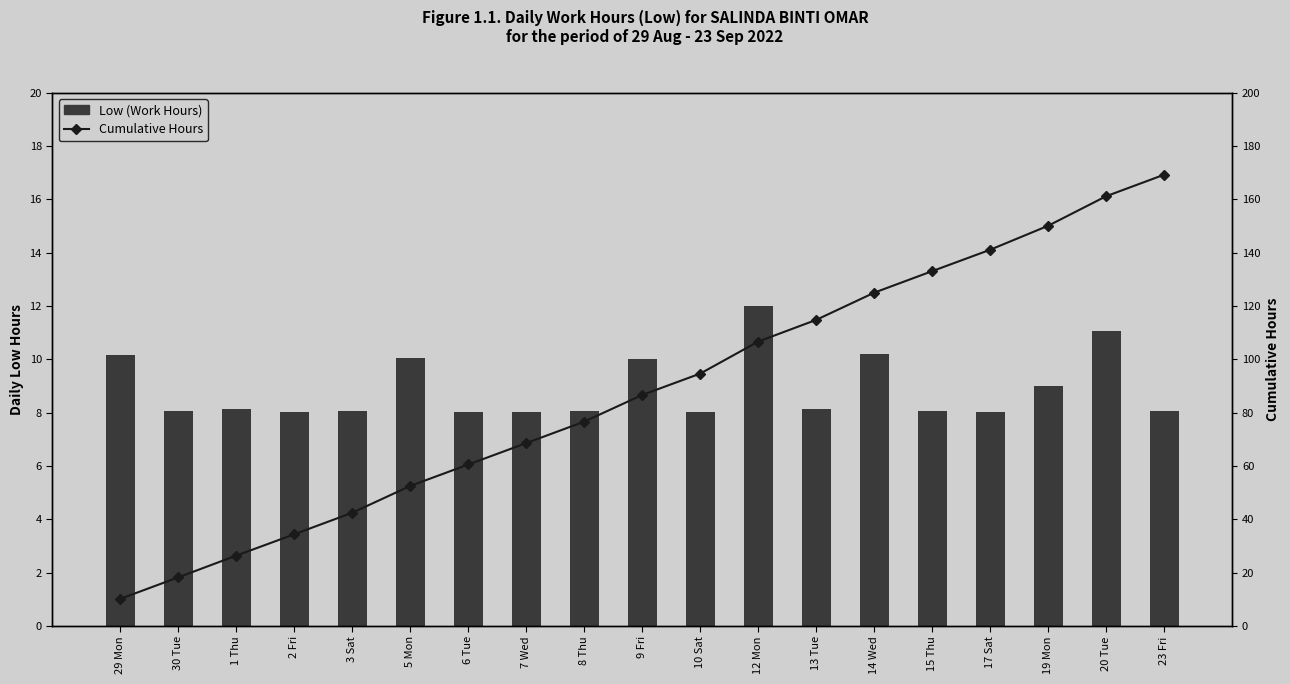

Which label corresponds to the largest value in the chart?

23 Fri